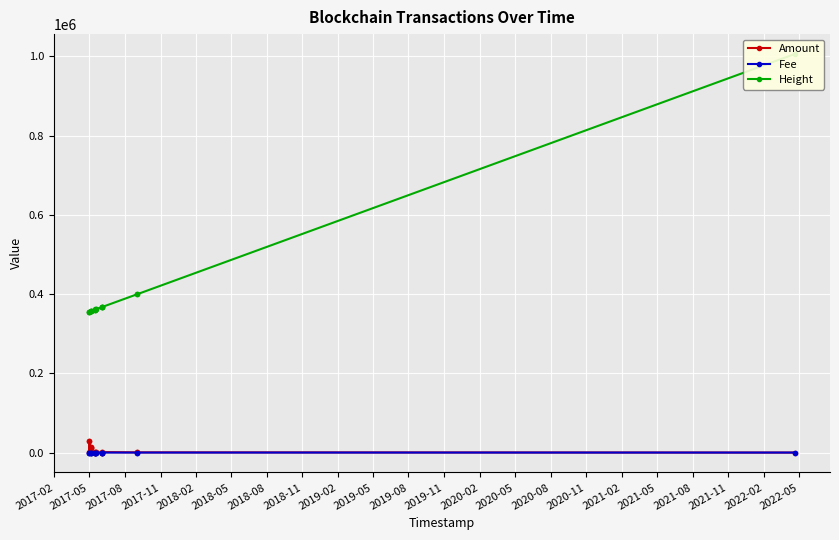

True or false: Amount and Fee intersect in this chart.

True